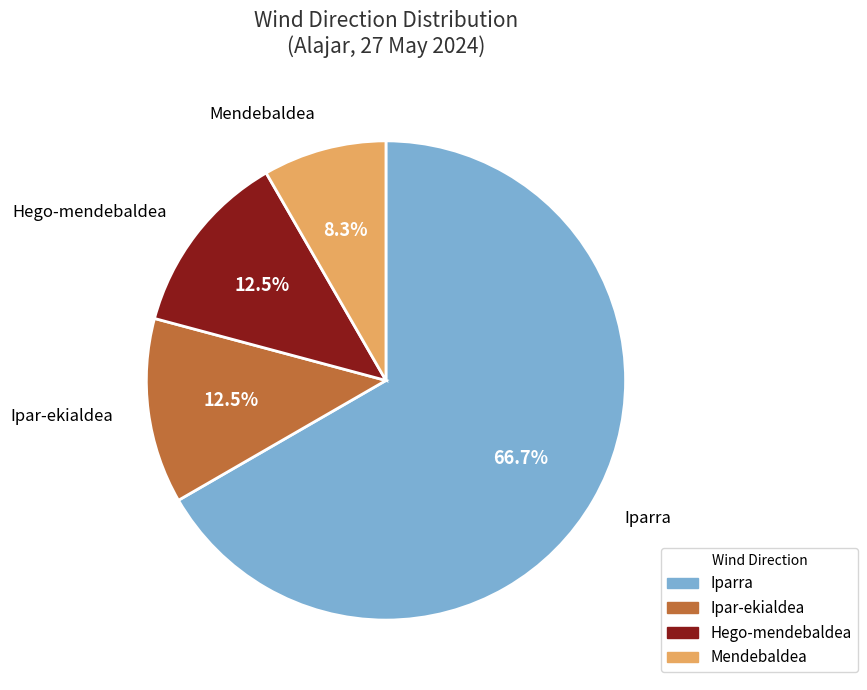

Does any single category account for the majority?

Yes